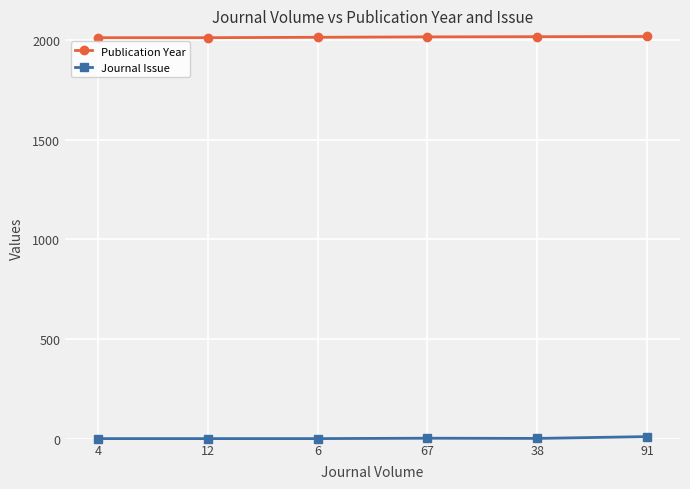

True or false: Publication Year has more than 2 interior local peaks.

False